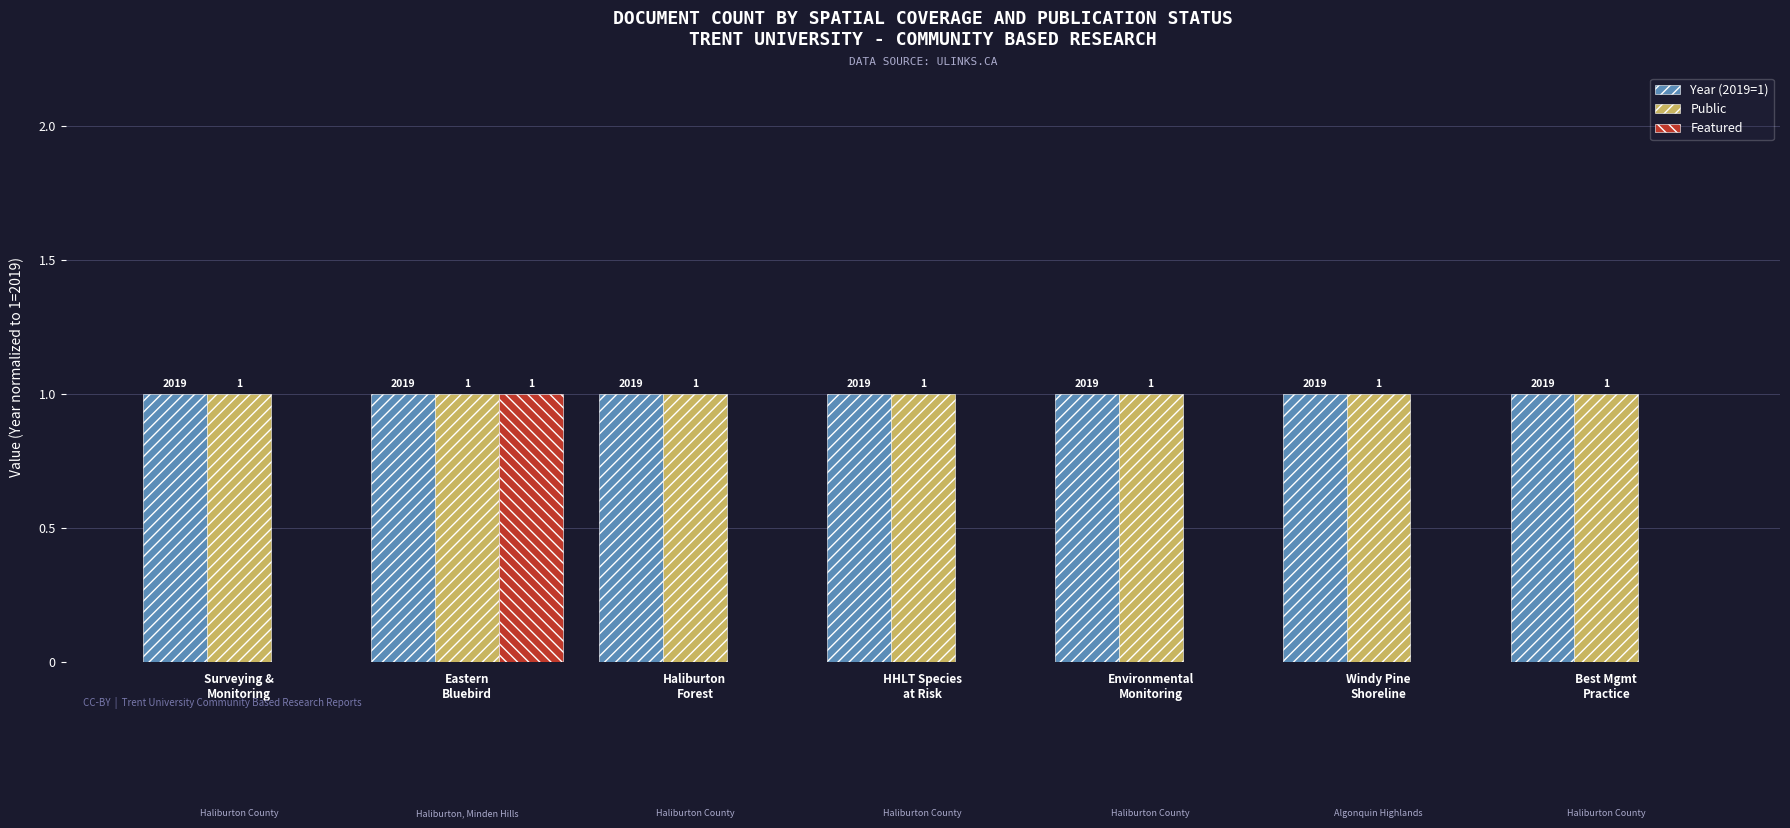

What is the sum of all Public values?

7